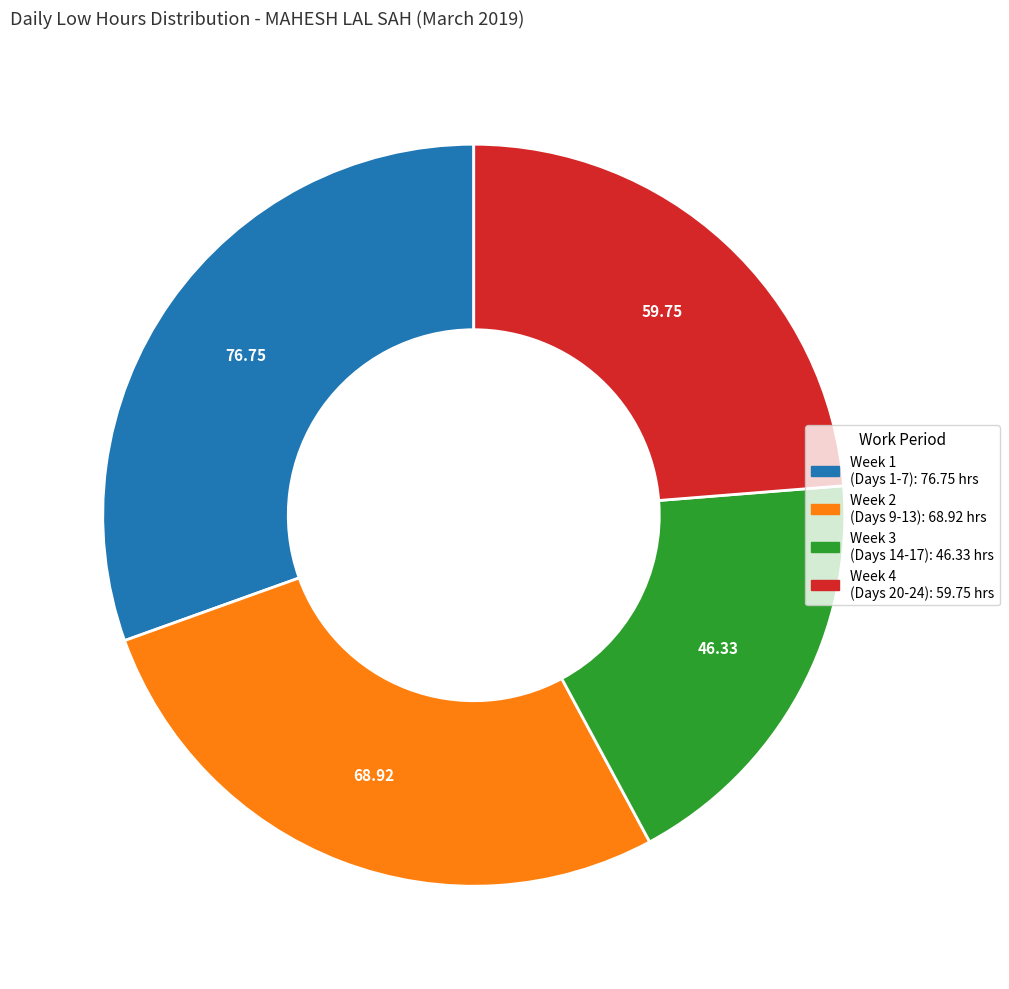

Is there any slice that represents more than half of the pie?

No